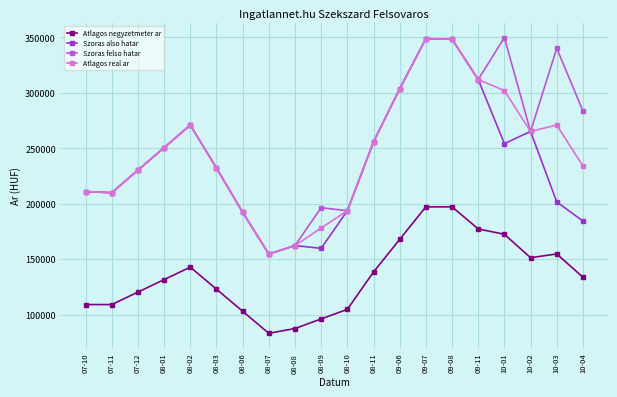

What is the lowest value of the Atlagos real ar series?

154669